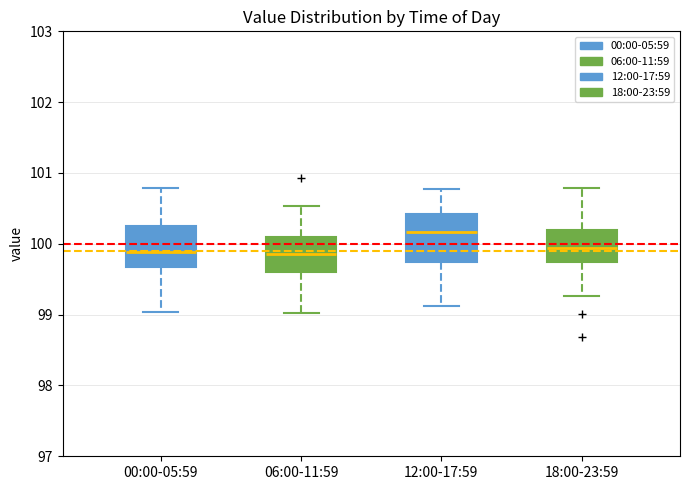

Where does the median line of the box for 18:00-23:59 sit on the y-axis? The values are not printed on the chart, so give them approximately, as read against the axis.

99.9